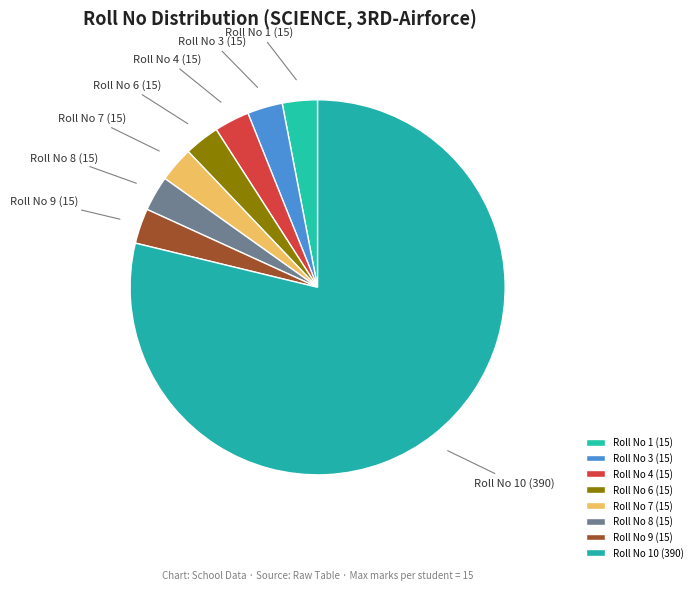

Which slice is the largest?

Roll No 10 (390)